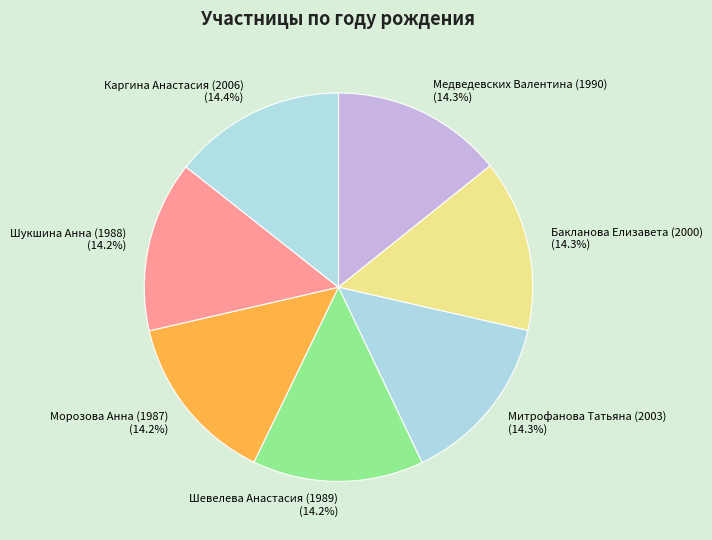

Is it true that Каргина Анастасия (2006) is 2% of the pie?

False